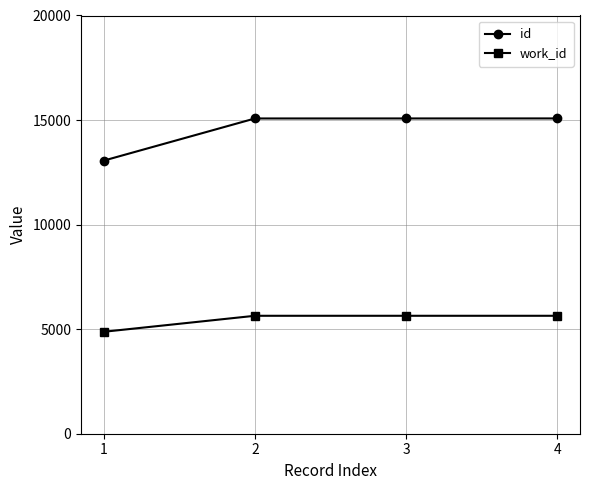

Is the value of id at 2 greater than the value of work_id at 2?

Yes